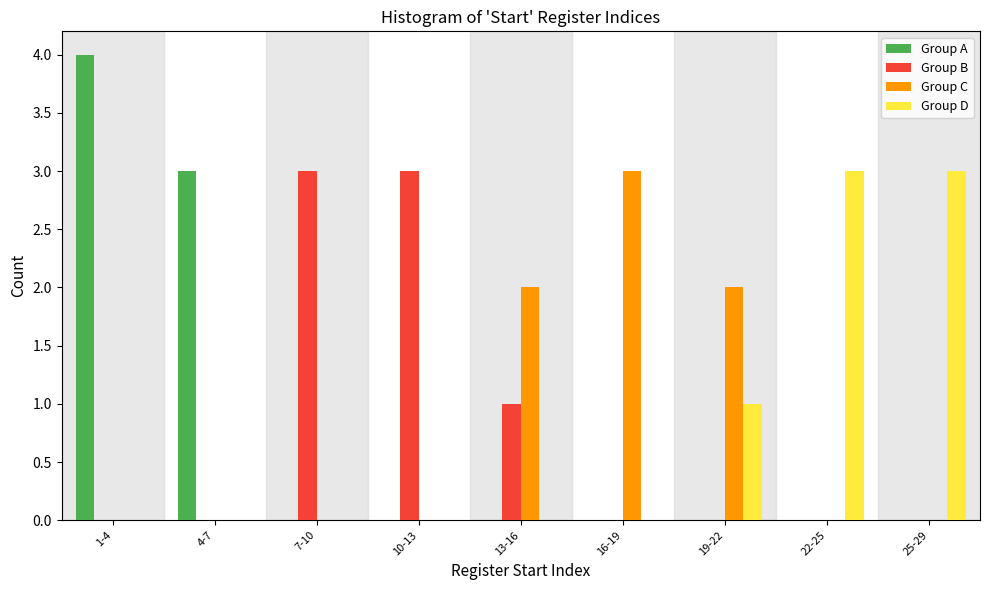

Which series changed the most between 1-4 and 10-13?

Group A